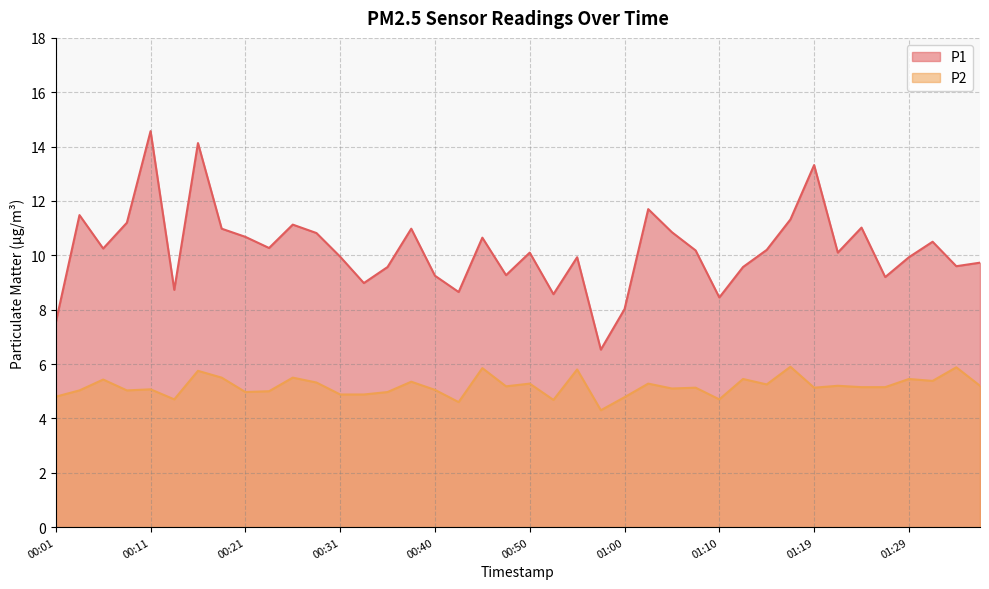

What is the value of the P1 point at the 13th from the left?

9.9